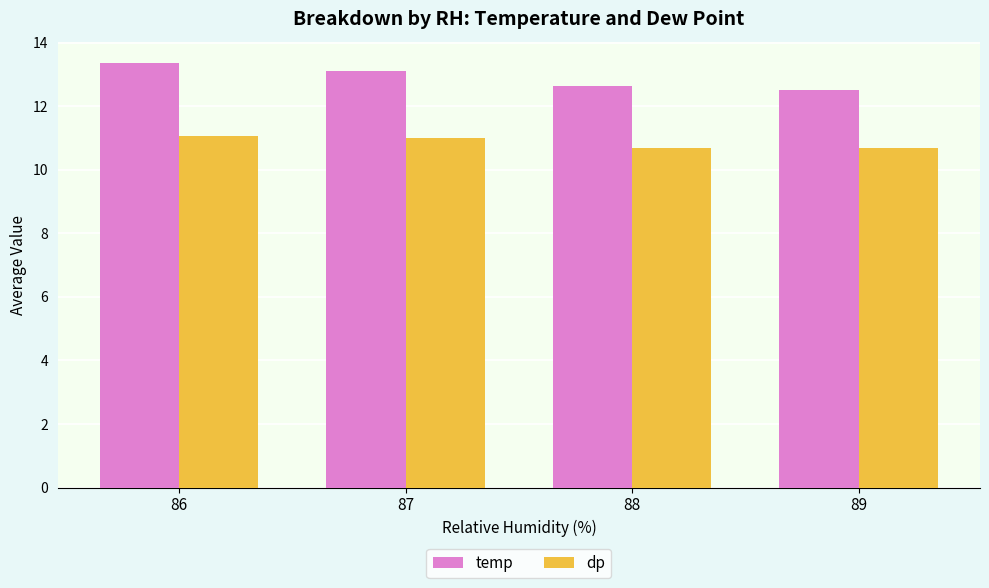

What is the difference between the highest and lowest values at 88?

1.9